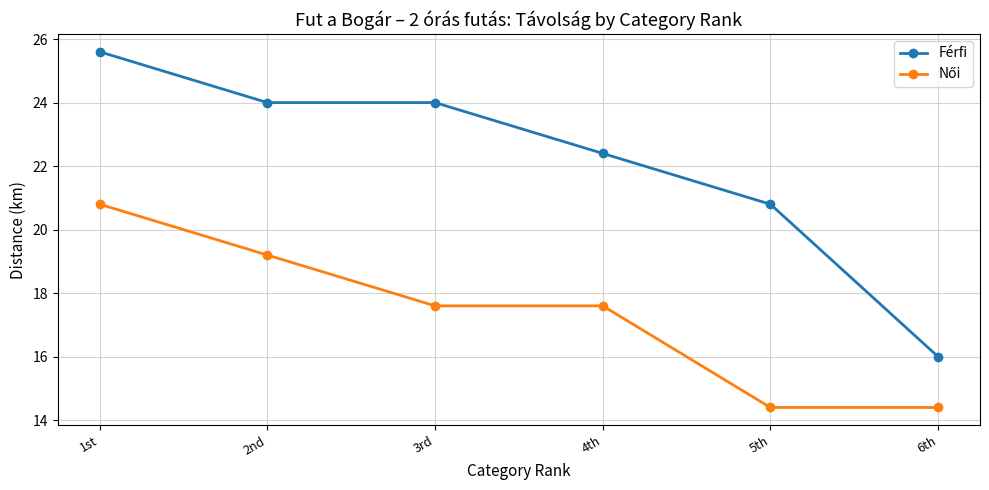

What is the difference between the highest and lowest values at 1st?

4.8